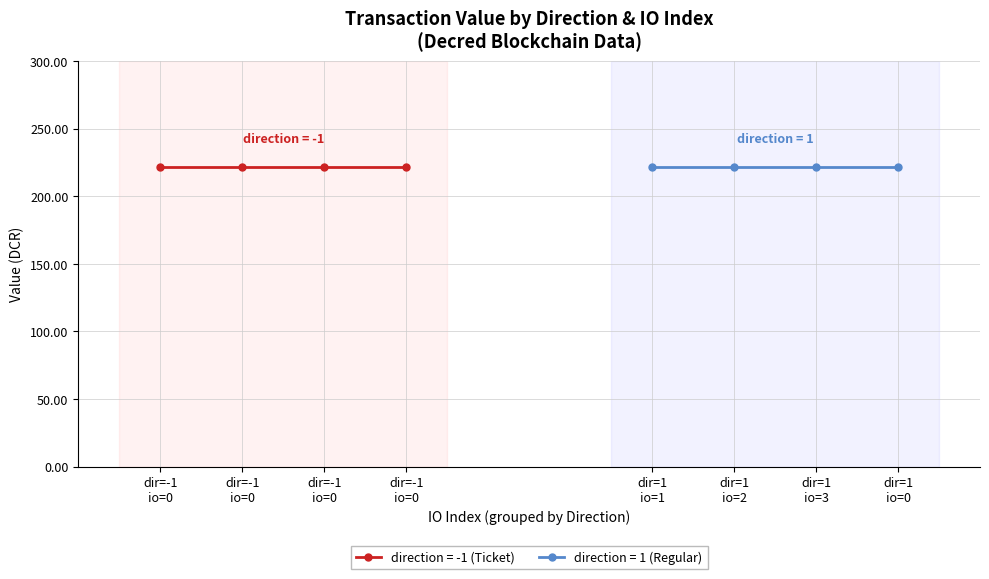

Is the value of io_index (direction=-1) at 2 greater than the value of io_index (direction=1) at 3?

No